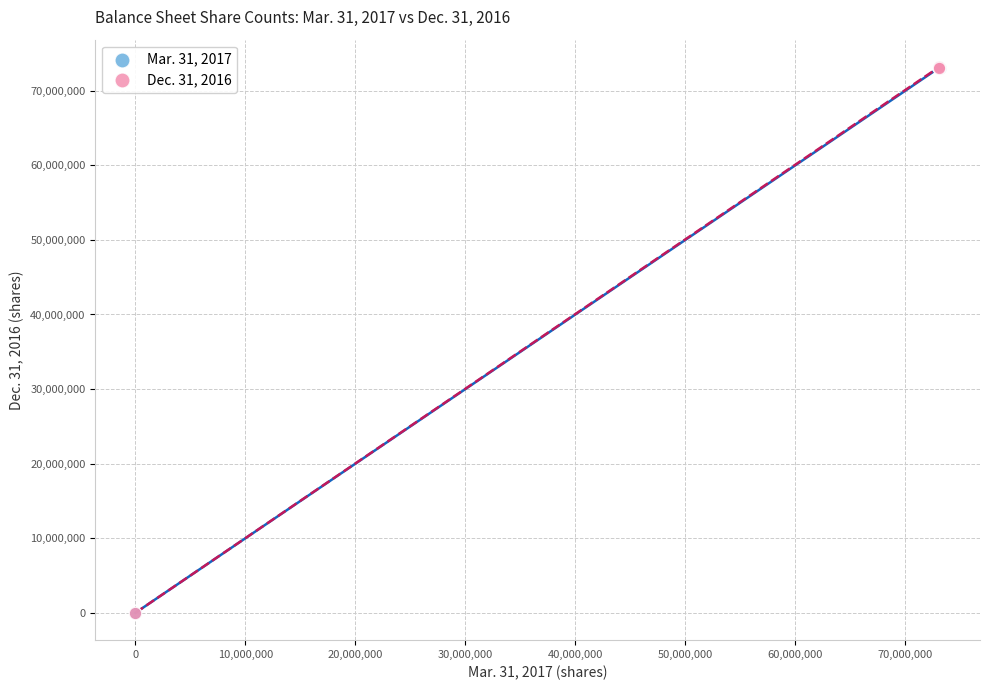

What are all the series names shown in the legend?

Mar. 31, 2017, Dec. 31, 2016